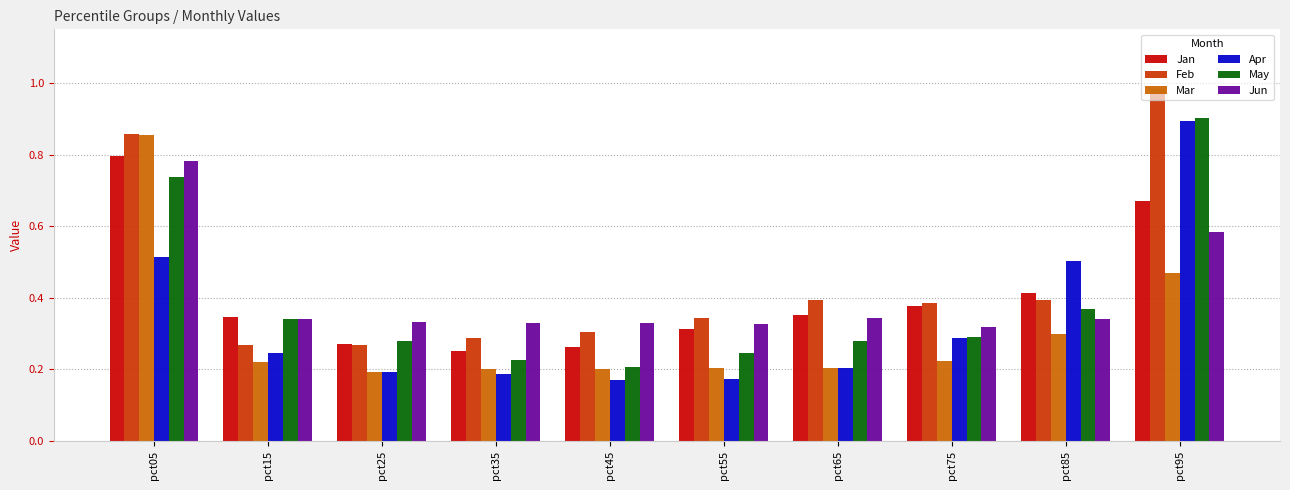

At how many categories does at least one series exceed 0?

10